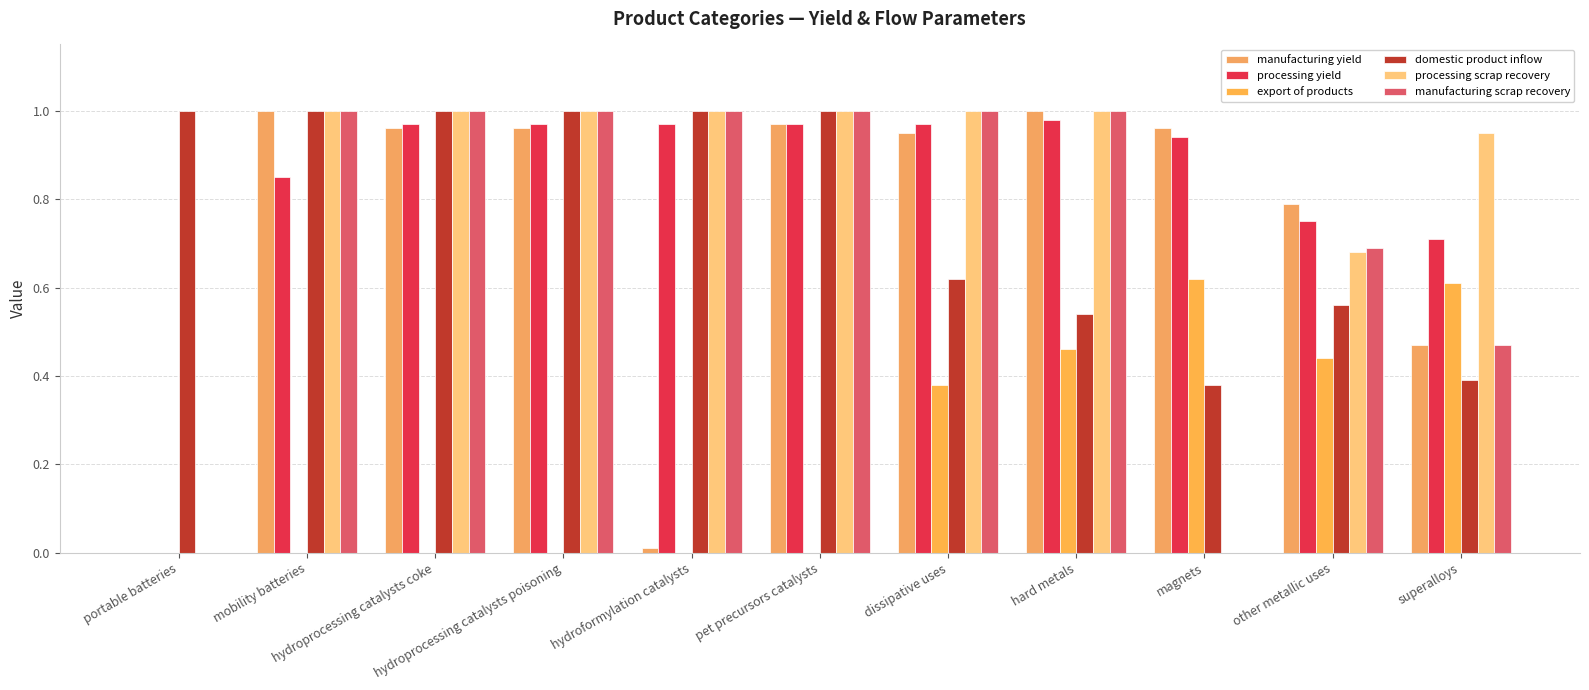

What is the total value across all series at hydroprocessing catalysts coke?

4.9